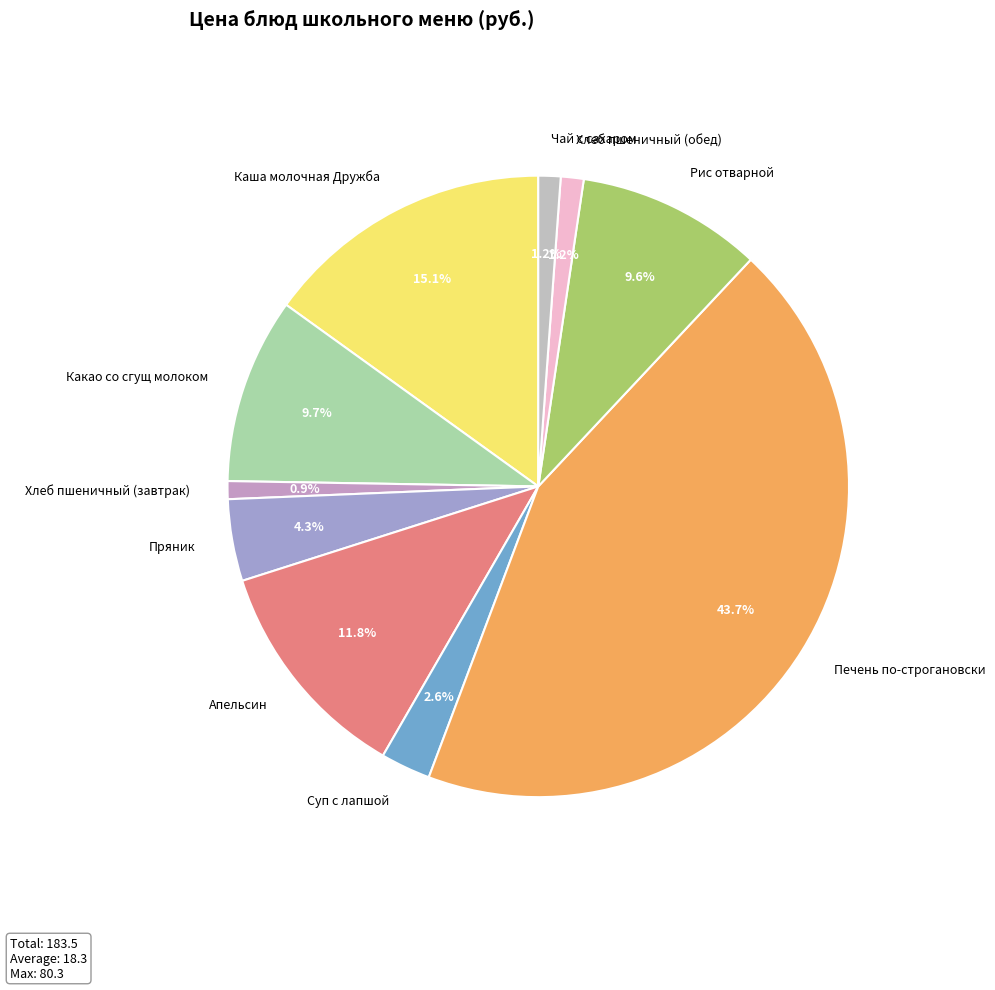

Is it true that Пряник is 4% of the pie?

True